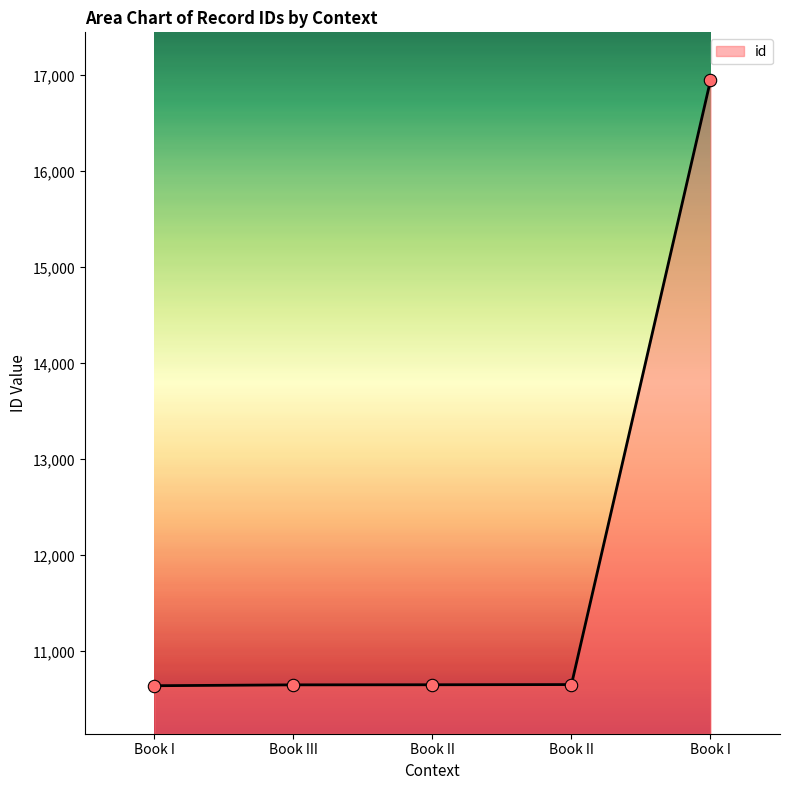

What is the change in value from Book I to Book I?

+6306